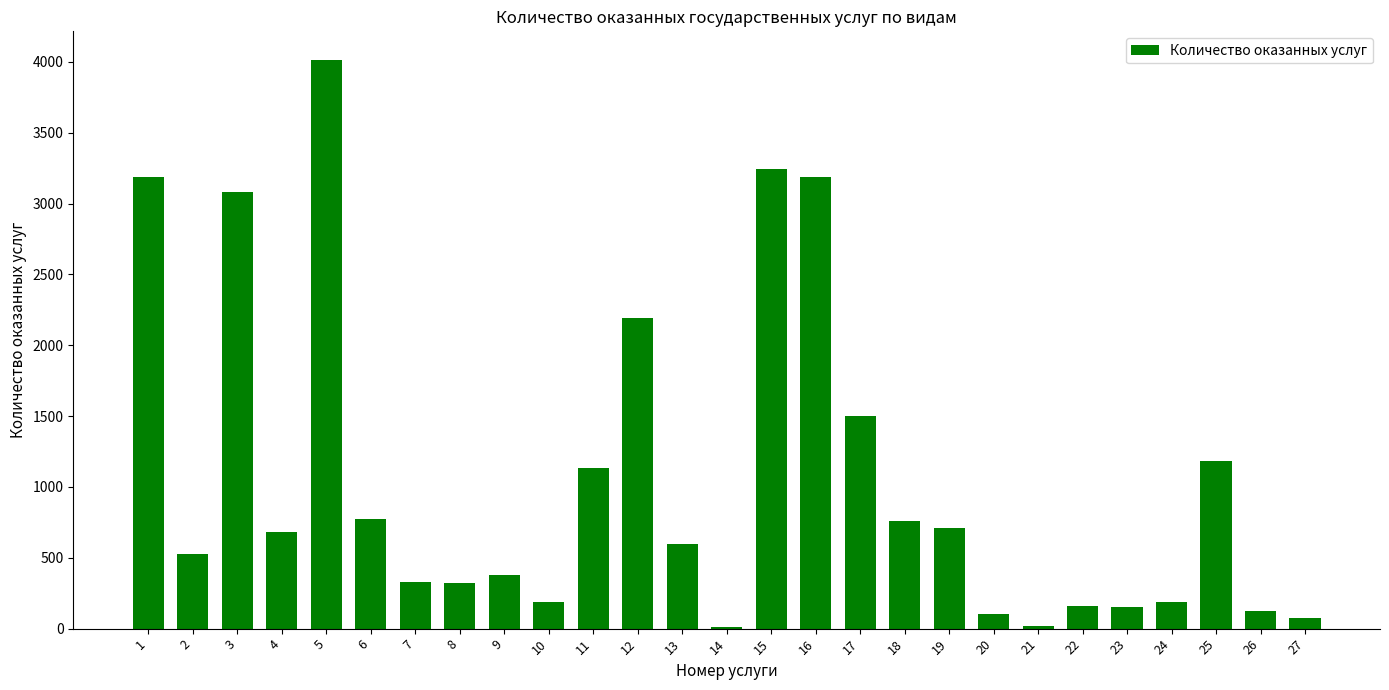

What is the average value?

1067